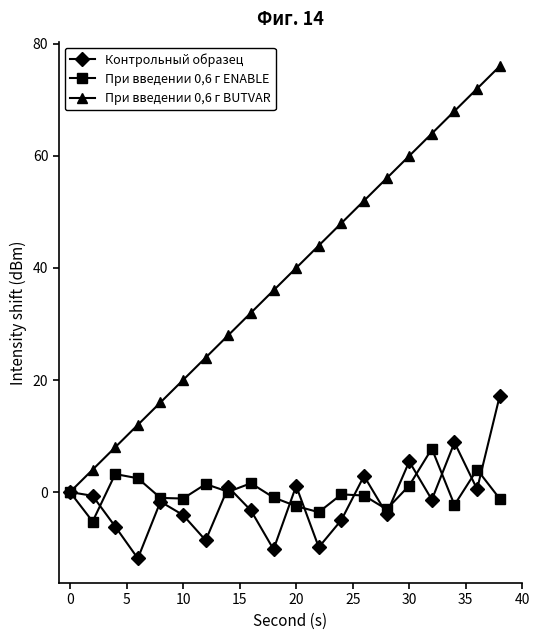

What is the minimum value shown in the chart?

-11.8